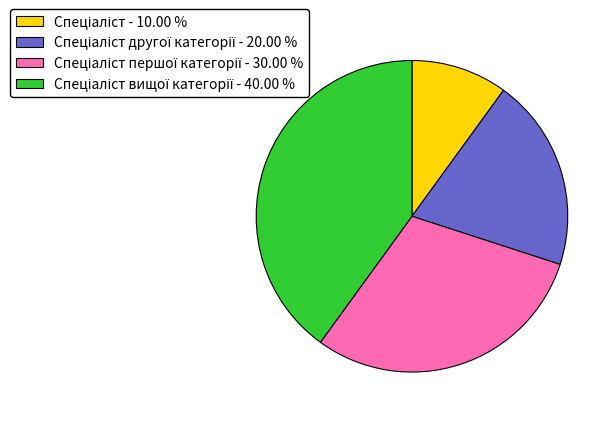

Is there any slice that represents more than half of the pie?

No